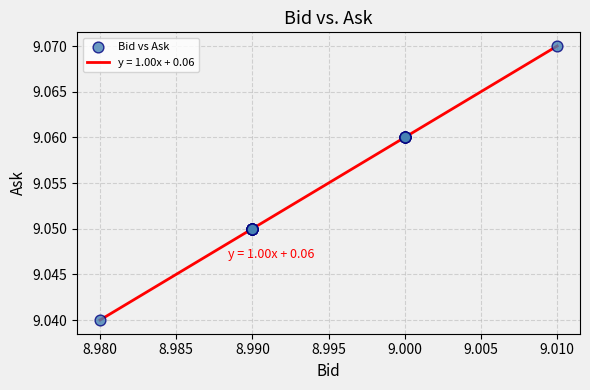

How many lines are shown in the chart?

1